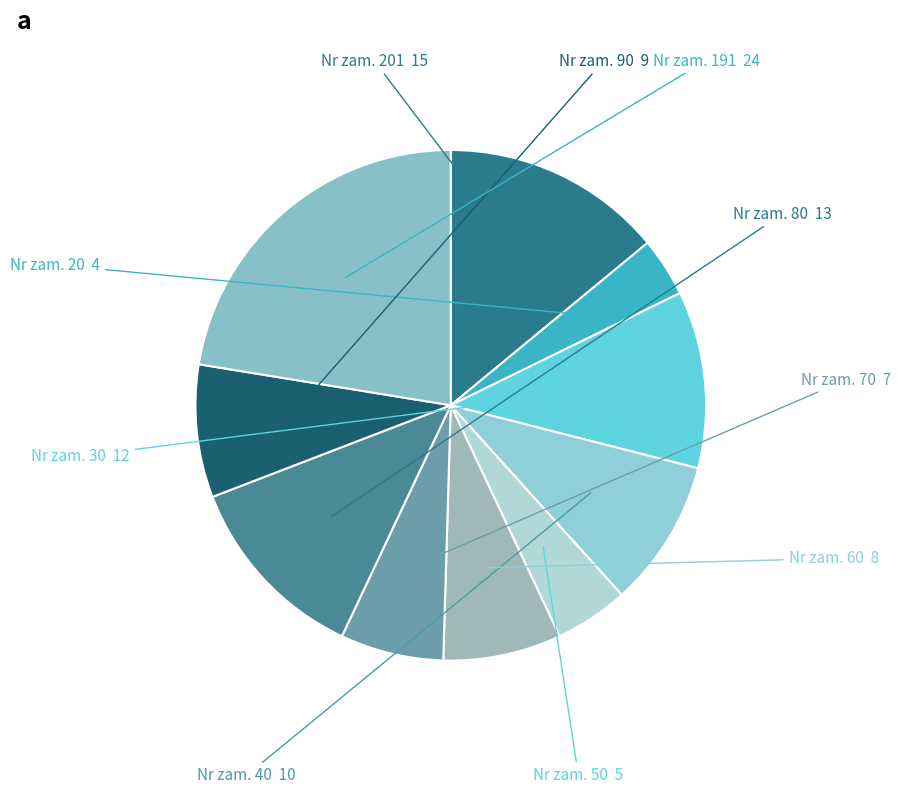

What is the smallest slice in the pie chart?

20